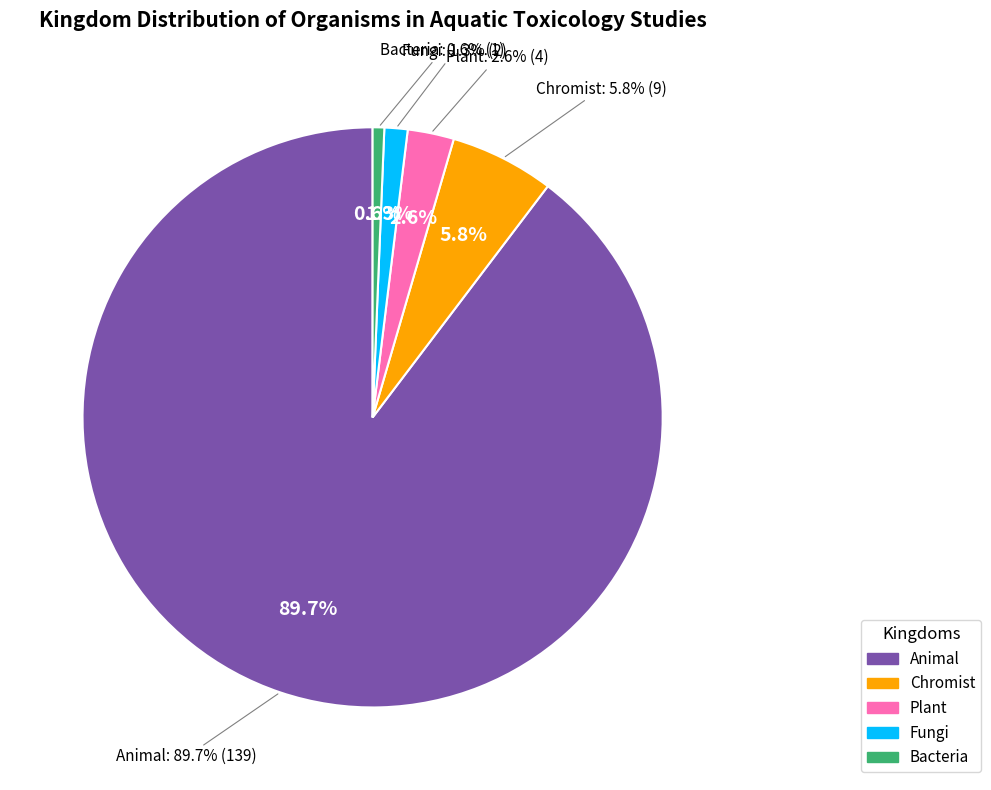

What percentage is the Plant slice, to the nearest percent?

3%